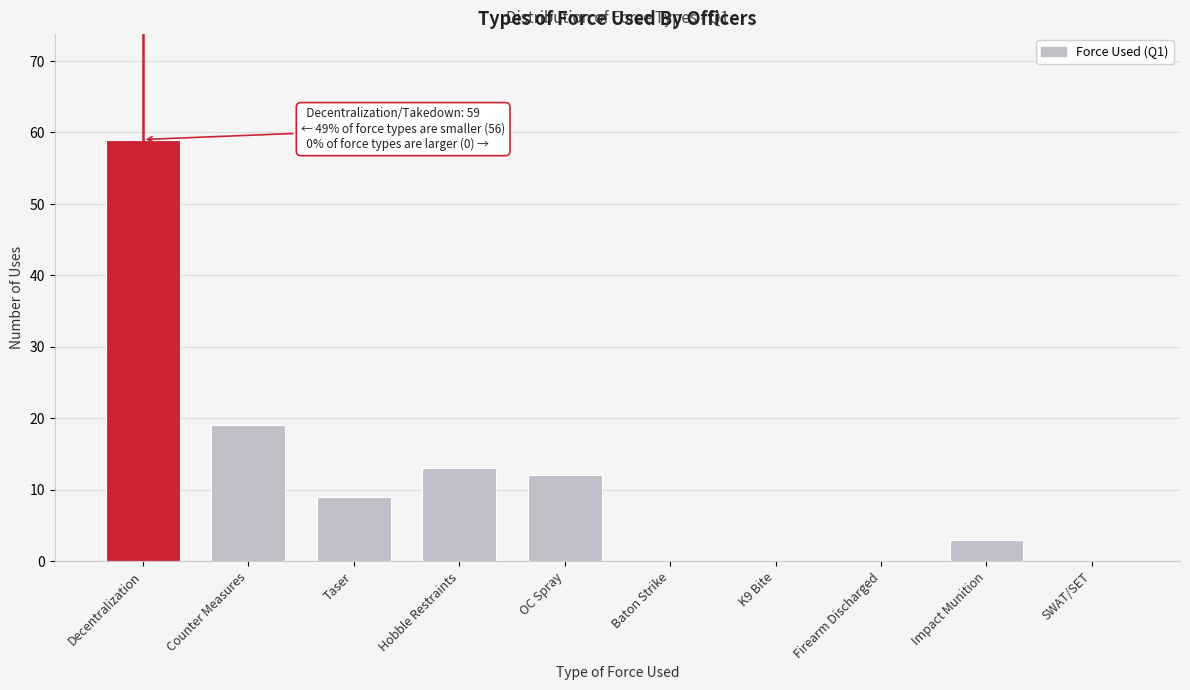

Reading right to left, what are all the values shown in this chart?

SWAT/SET=0	Impact Munition=3	Firearm Discharged=0	K9 Bite=0	Baton Strike=0	OC Spray=12	Hobble Restraints=13	Taser=9	Counter Measures=19	Decentralization=59